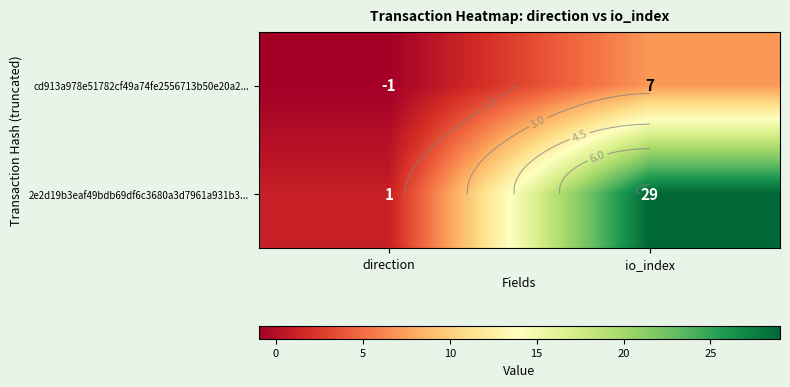

At which category is the sum across all series the highest?

io_index